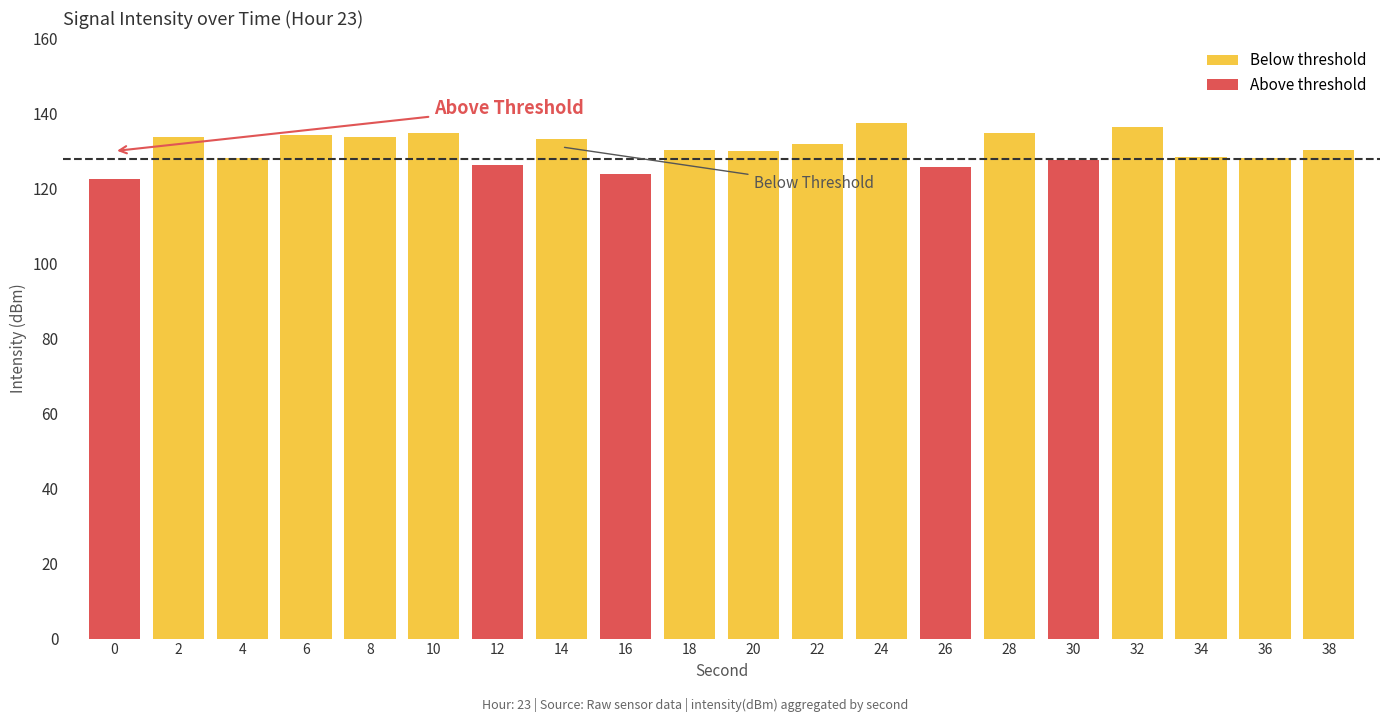

What is the difference between the values at 26 and 14?

7.4